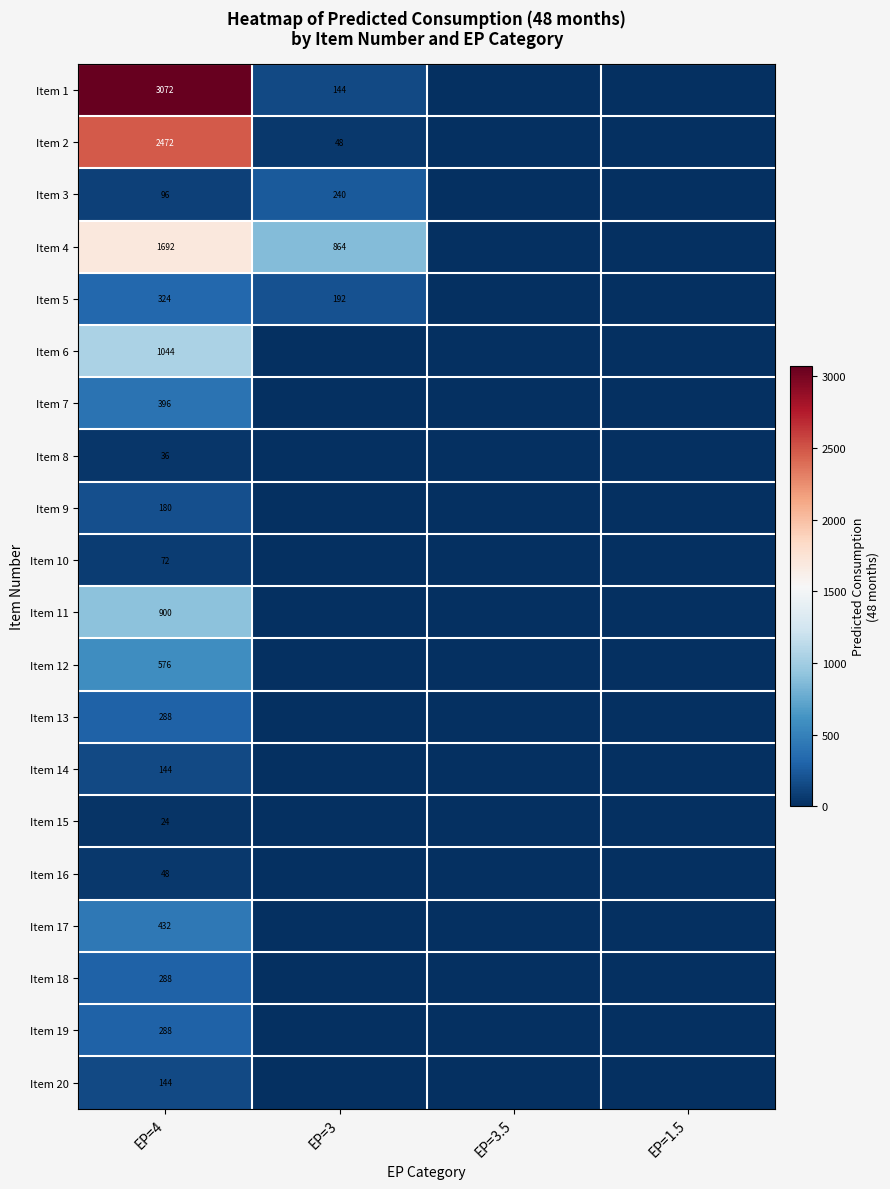

True or false: Item 1 has a value of 3072 at EP=4.

True